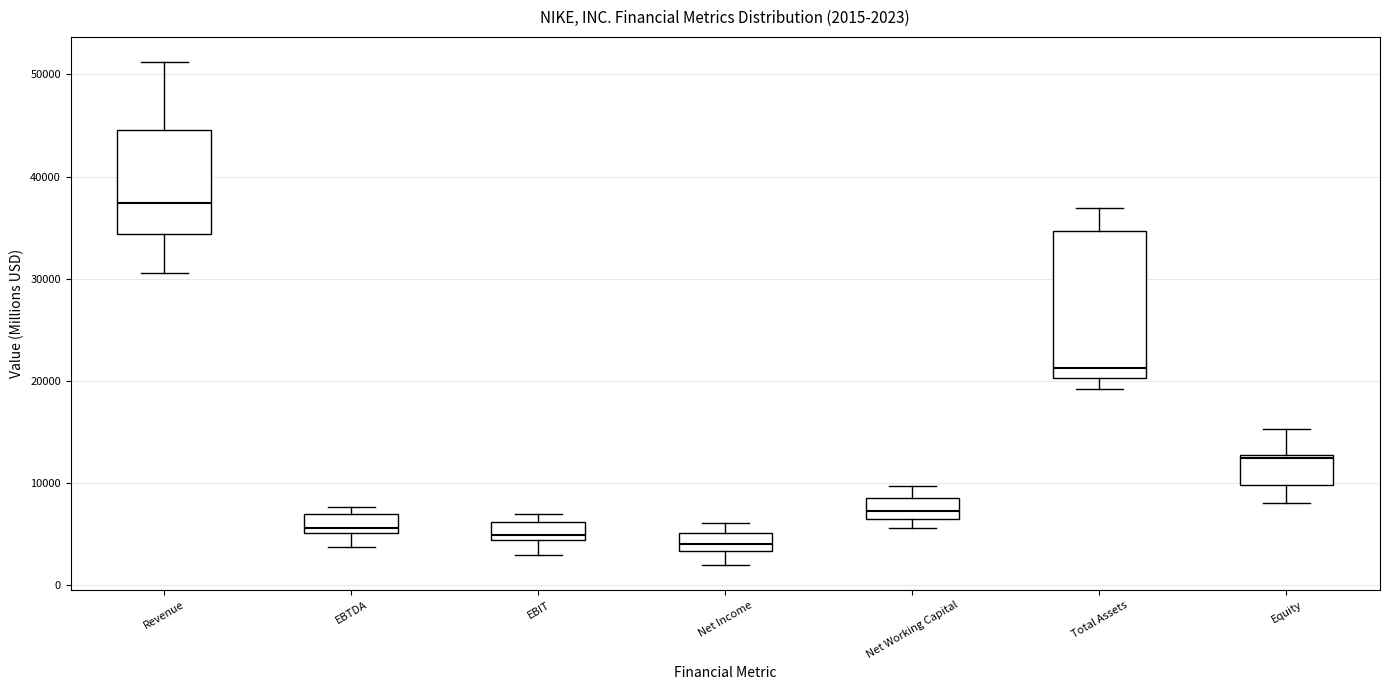

Which box is the tallest, from its lower edge to its upper edge?

Total Assets